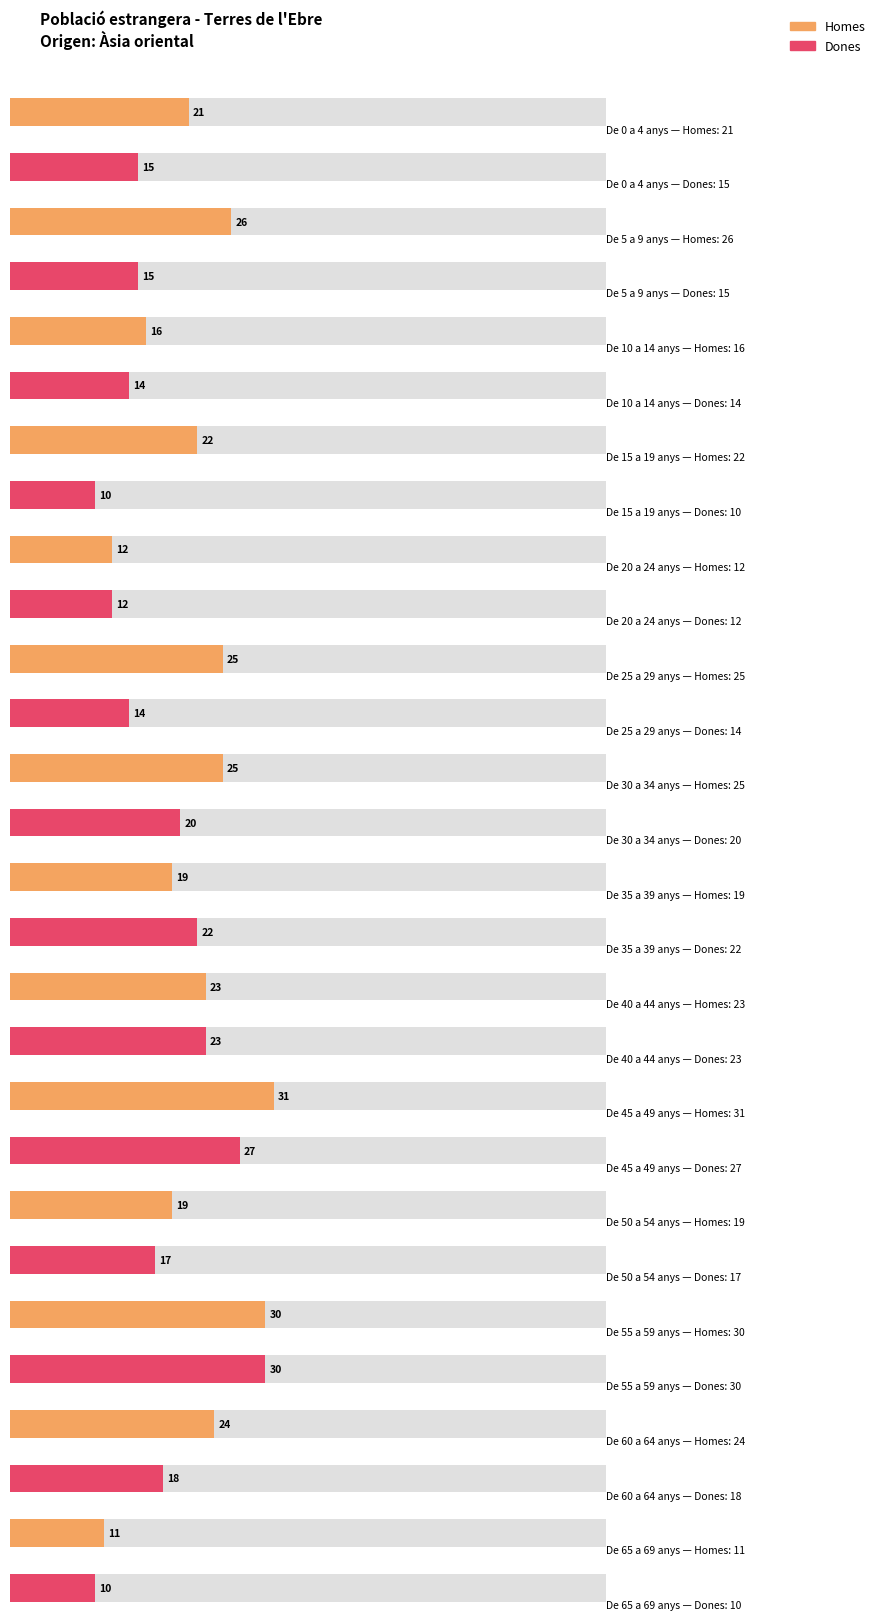

What is the difference between the highest and lowest values at De 0 a 4 anys?

6